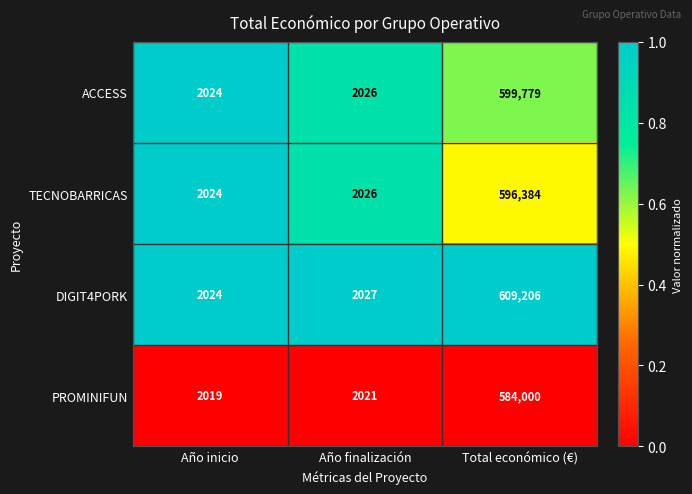

What is the spread (max minus min) of values at Año inicio?

5